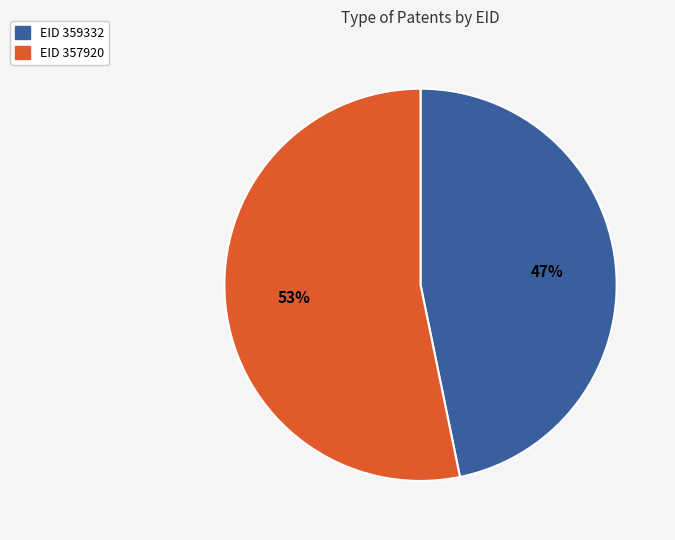

Does any single category account for the majority?

Yes